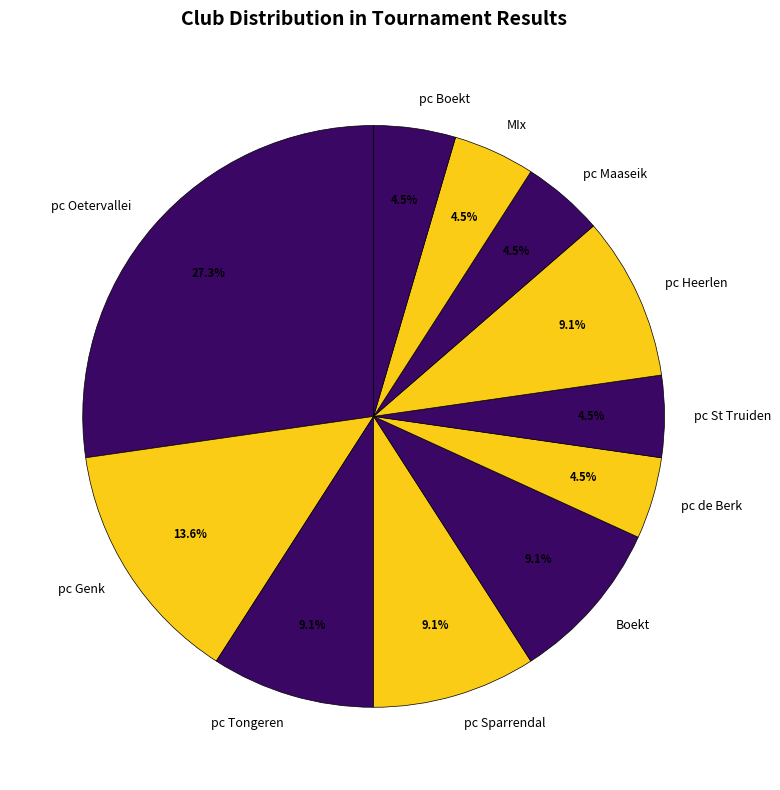

Does pc Genk represent more than half of the total?

No